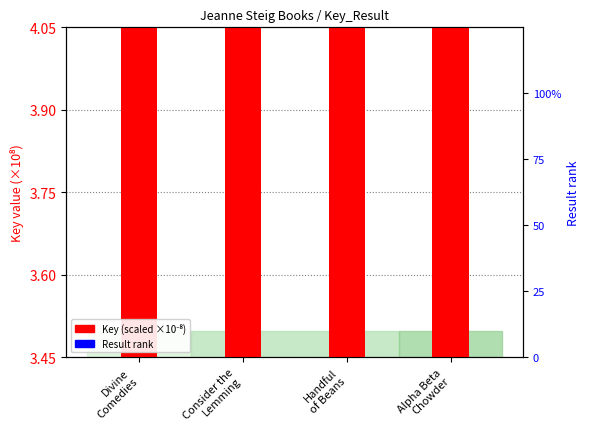

At which category is the sum across all series the highest?

Alpha Beta
Chowder